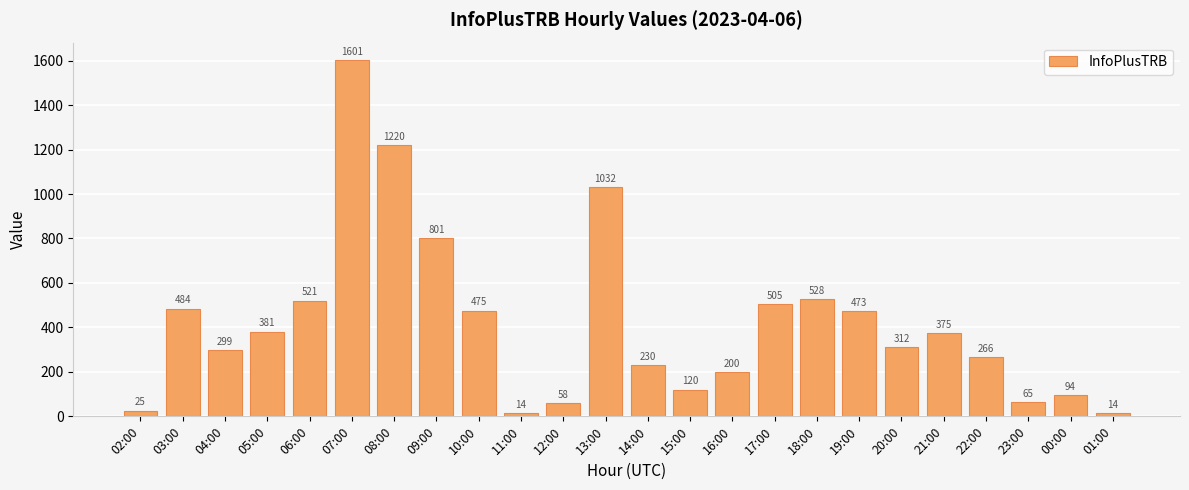

How many bars are there in total?

24